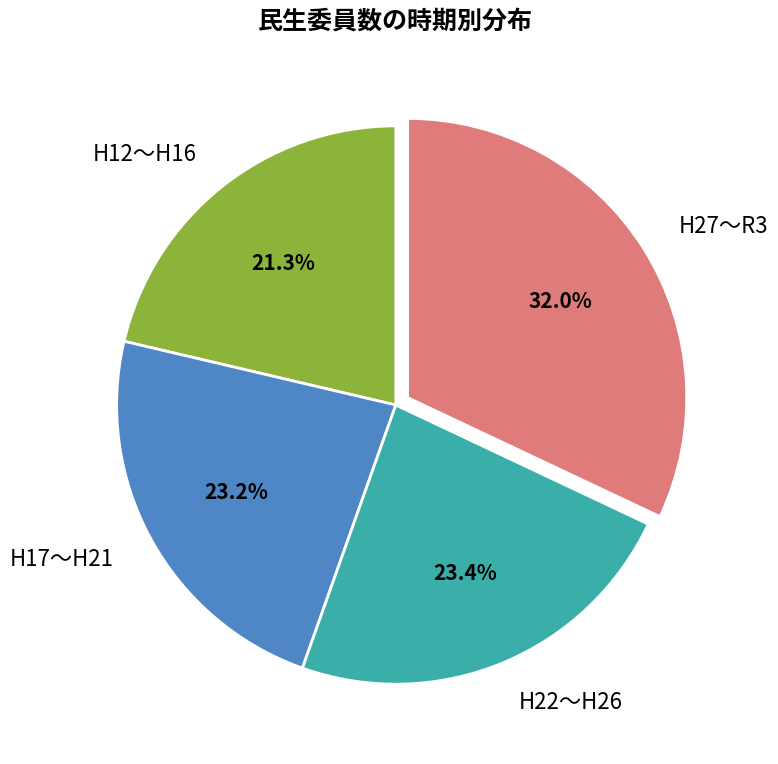

Is the sum of H17〜H21 and H27〜R3 greater than half?

Yes